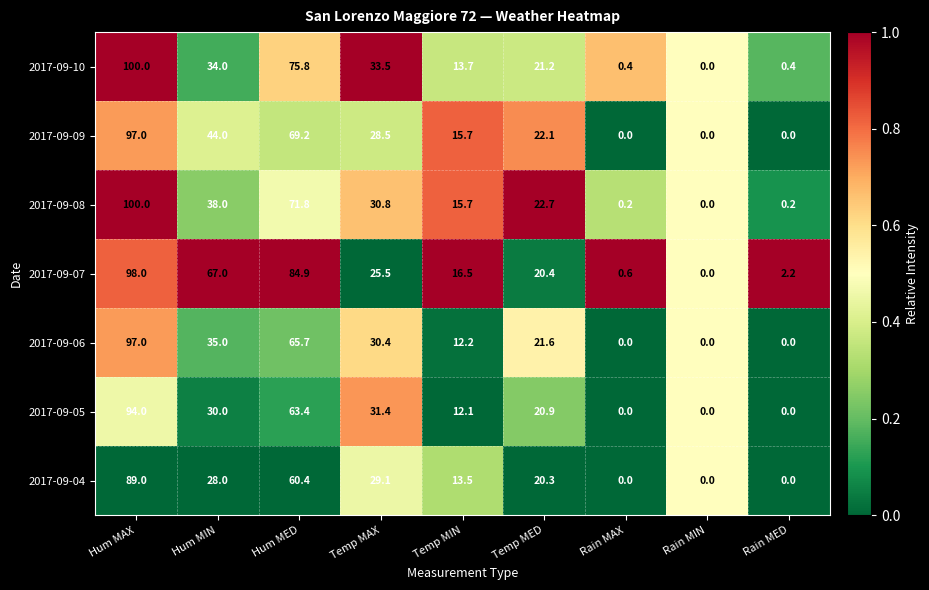

The value of 2017-09-06 at Hum MIN is 35.0. True or false?

True